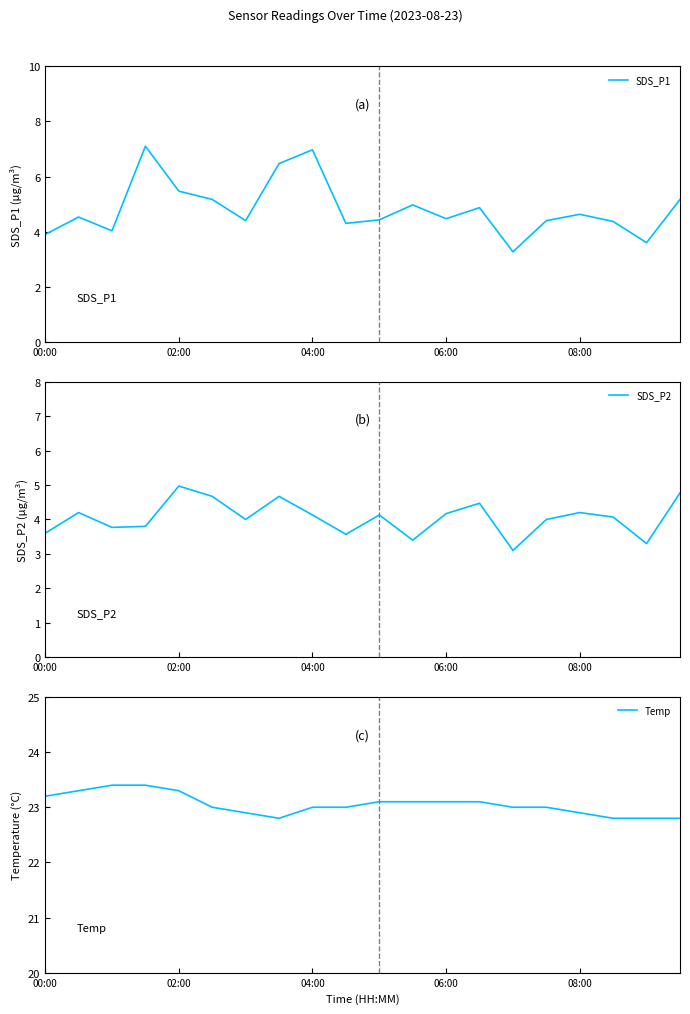

Reading left to right, transcribe all the data shown in this chart.

SDS_P1: 3.9	4.5	4.0	7.1	5.5	5.2	4.4	6.5	7.0	4.3	4.4	5.0	4.5	4.9	3.3	4.4	4.6	4.4	3.6	5.2
SDS_P2: 3.6	4.2	3.8	3.8	5.0	4.7	4.0	4.7	4.1	3.6	4.1	3.4	4.2	4.5	3.1	4.0	4.2	4.1	3.3	4.8
Temp: 23.2	23.3	23.4	23.4	23.3	23.0	22.9	22.8	23.0	23.0	23.1	23.1	23.1	23.1	23.0	23.0	22.9	22.8	22.8	22.8